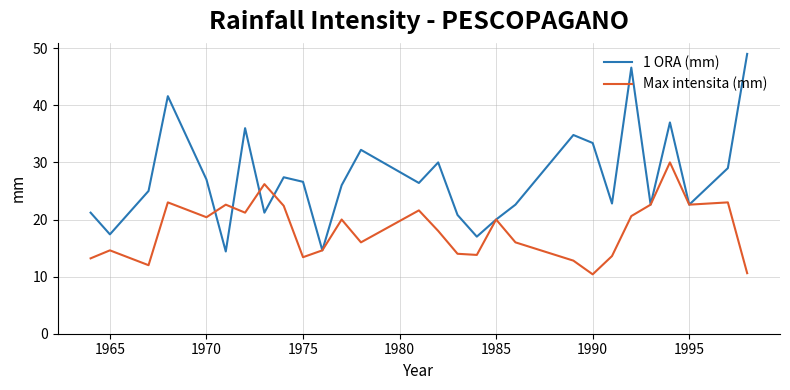

Which series has the largest total across all categories?

1 ORA (mm)